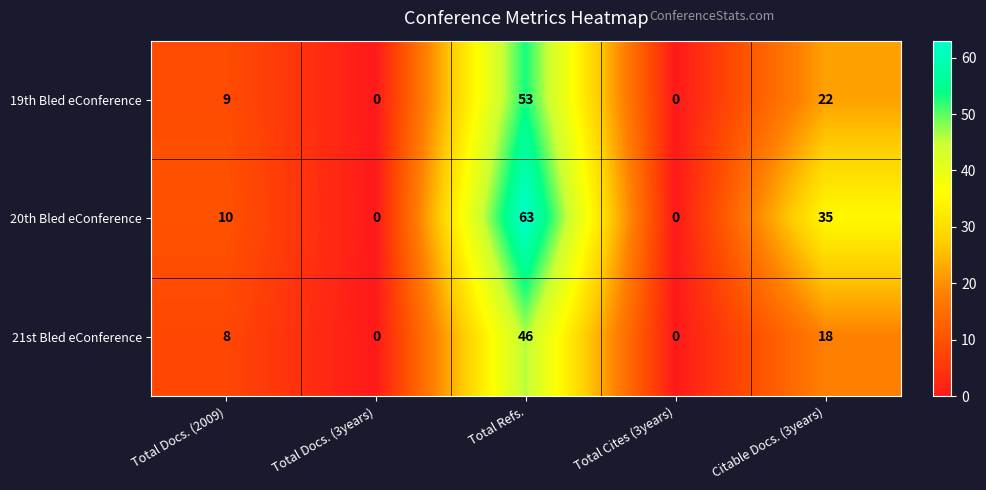

At Total Docs. (2009), list the series in order from largest to smallest.

20th Bled eConference, 19th Bled eConference, 21st Bled eConference